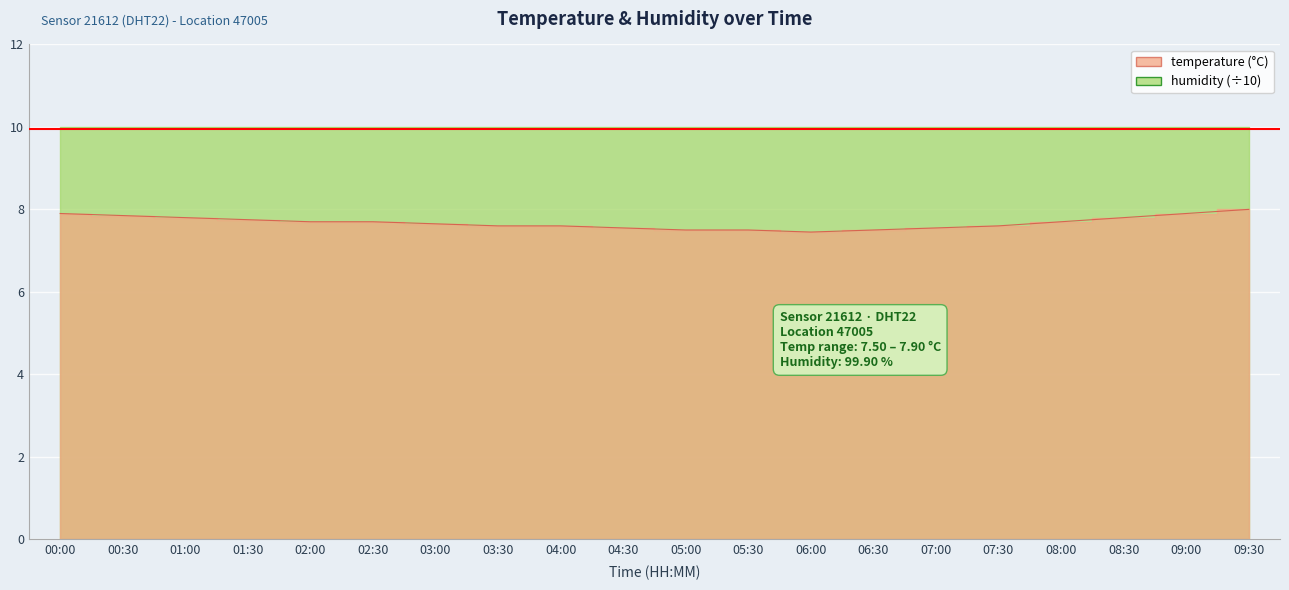

At which category does the chart reach its minimum across all series?

06:00